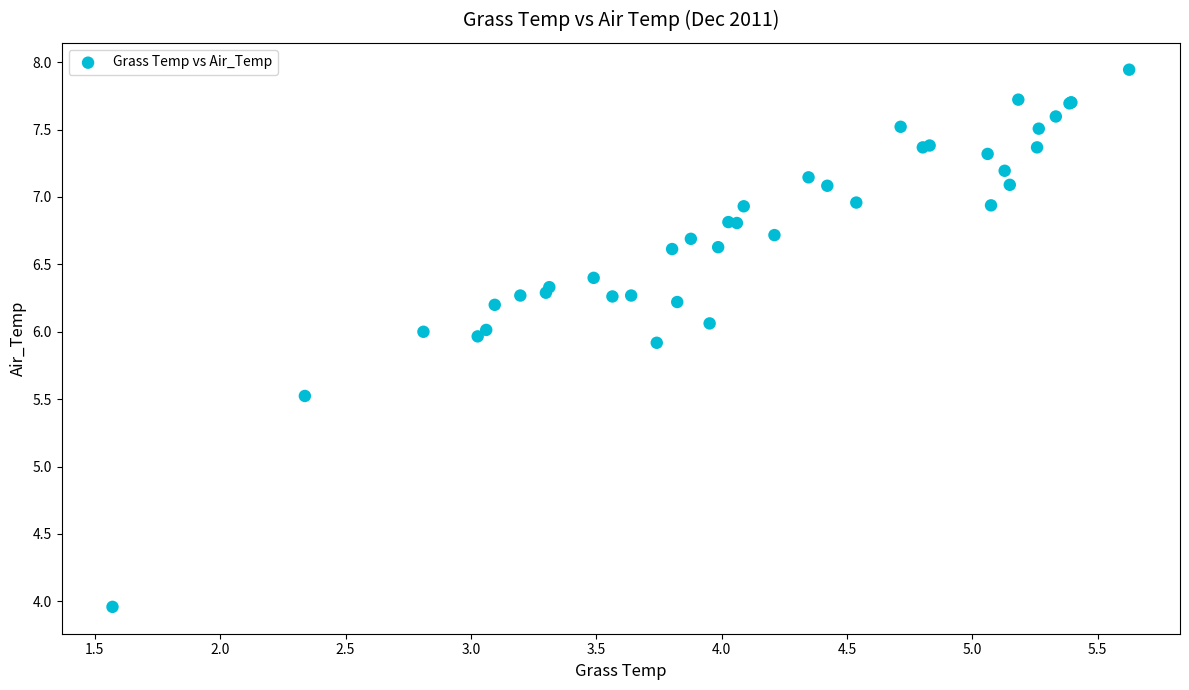

What Y value in the scatter plot is closest to 5?

5.5